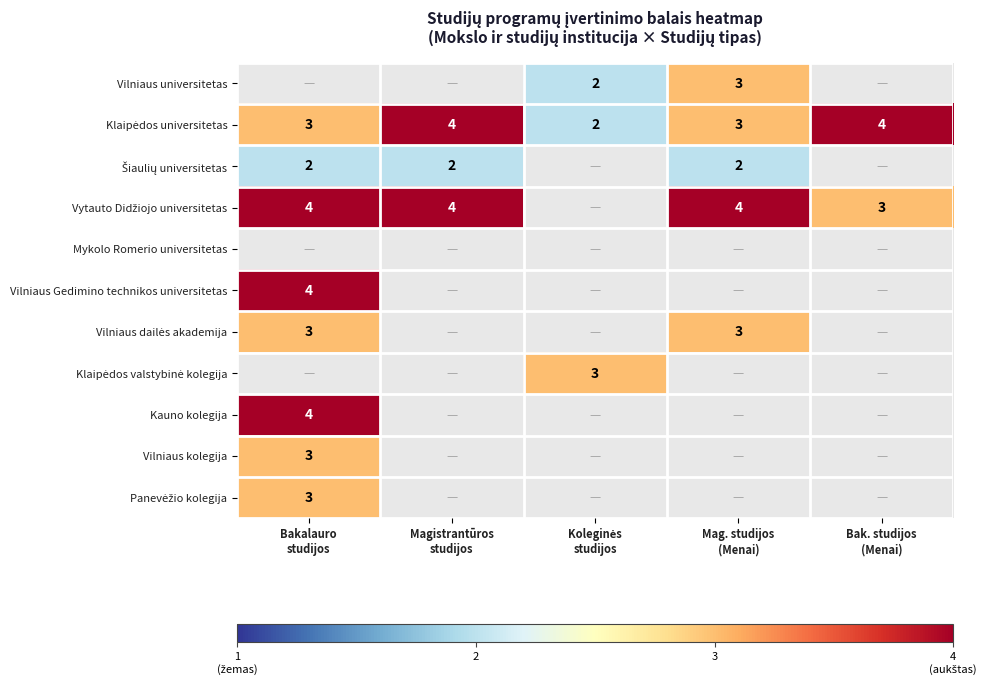

Rank the series at Mag. studijos (Menai) from lowest to highest value.

Šiaulių universitetas, Vilniaus universitetas, Klaipėdos universitetas, Vytauto Didžiojo universitetas, Mykolo Romerio universitetas, Vilniaus Gedimino technikos universitetas, Vilniaus dailės akademija, Klaipėdos valstybinė kolegija, Kauno kolegija, Vilniaus kolegija, Panevėžio kolegija